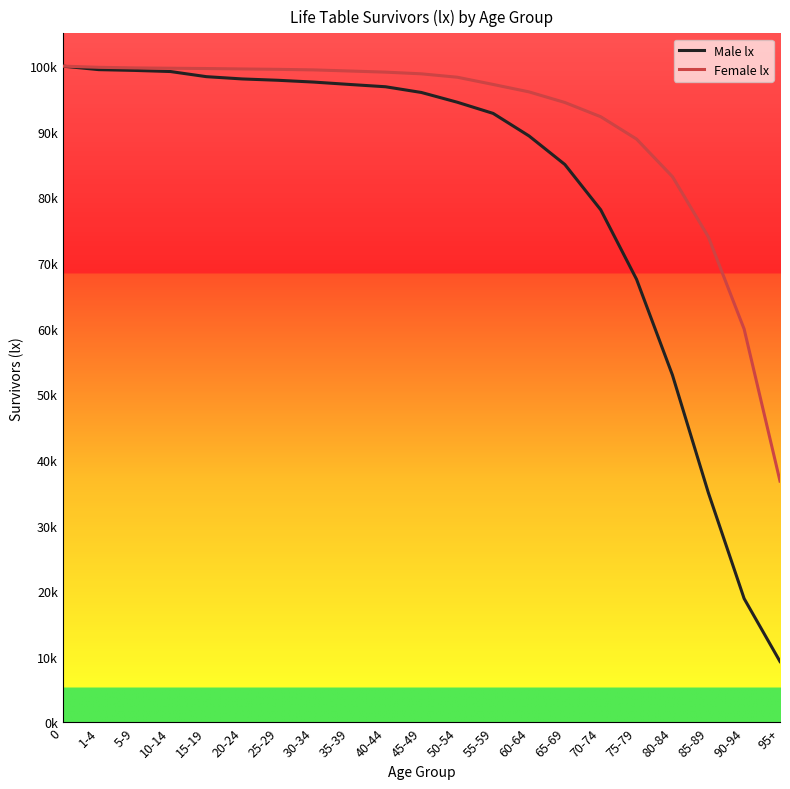

Which series has the largest range (max minus min)?

Male lx